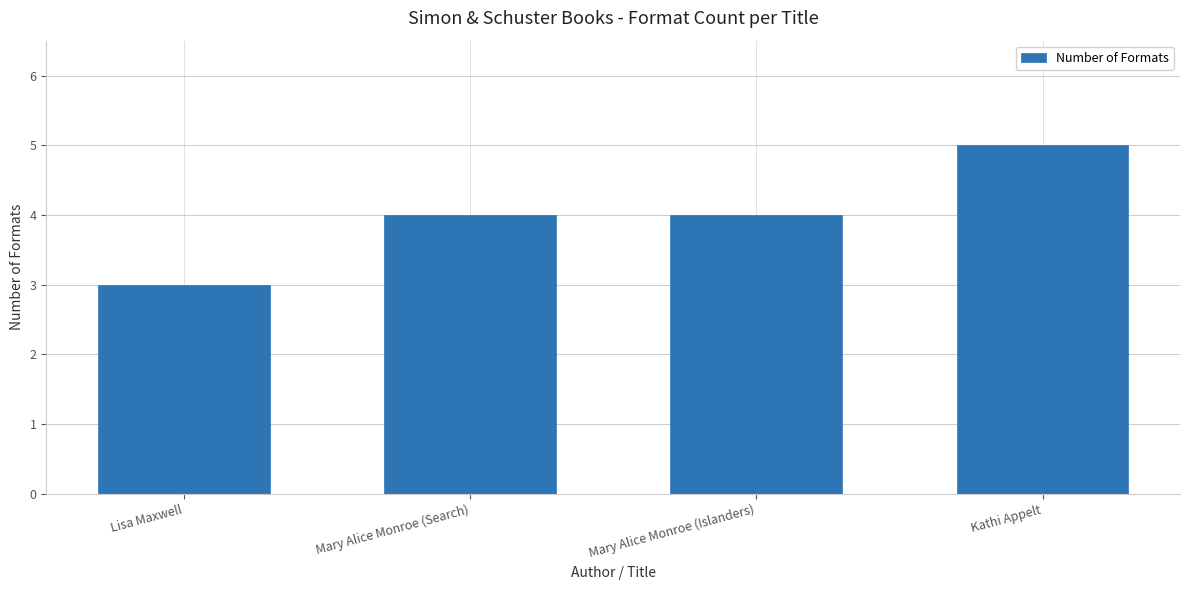

What is the minimum value shown in the chart?

3